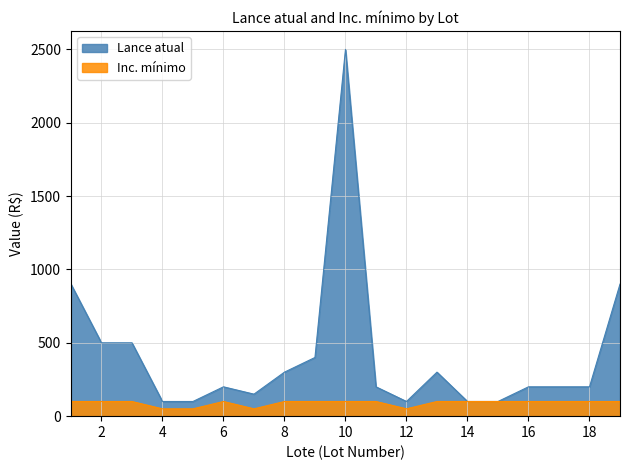

True or false: Inc. mínimo has a value of 81 at 4.

False